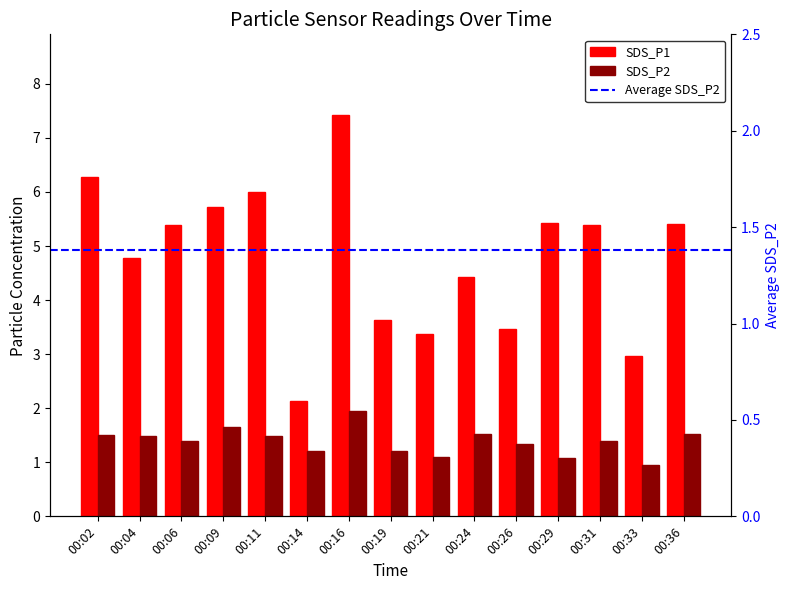

Rank the series by their average value, from lowest to highest.

SDS_P2, SDS_P1